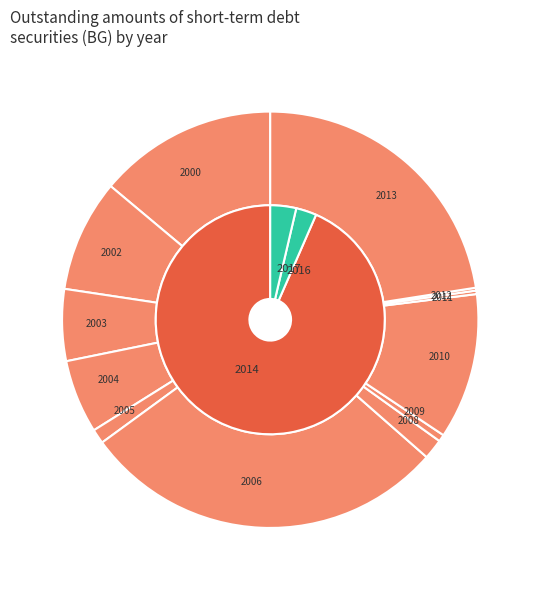

Is the sum of 2013 and 2002 greater than half?

No